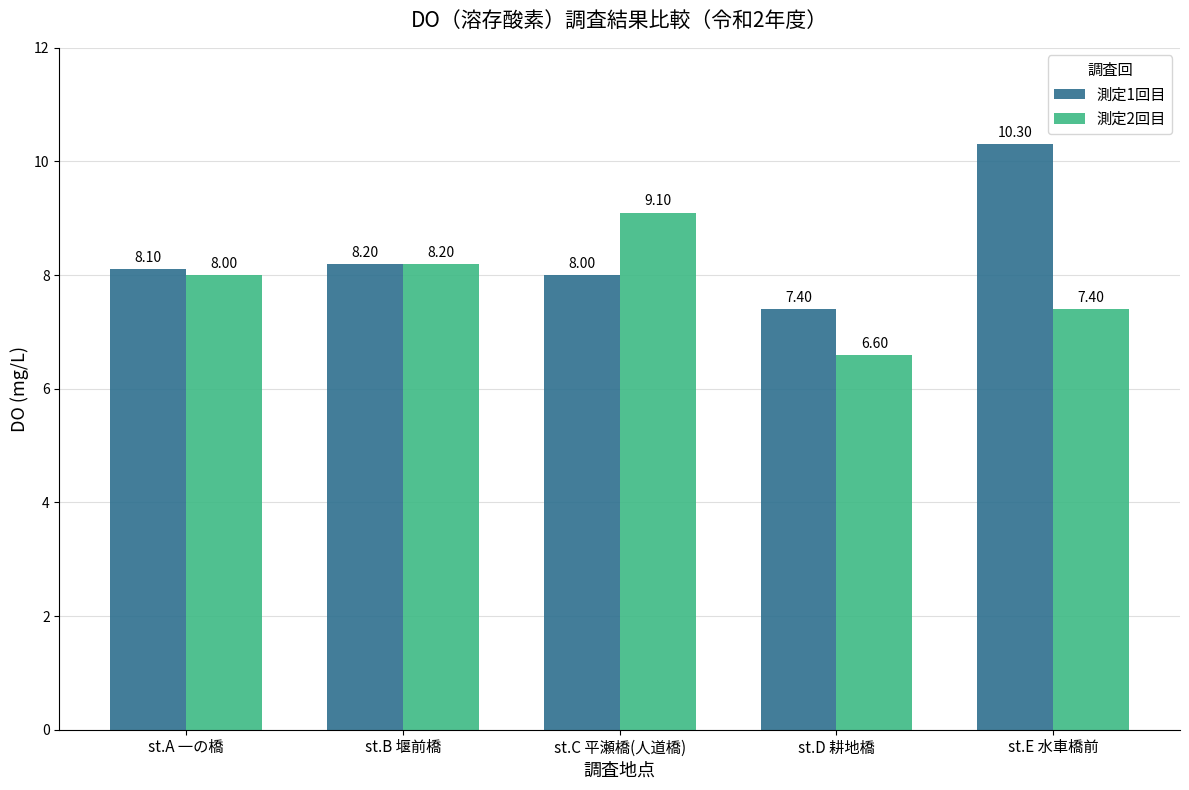

True or false: 測定1回目 has a value of 4.1 at st.A 一の橋.

False